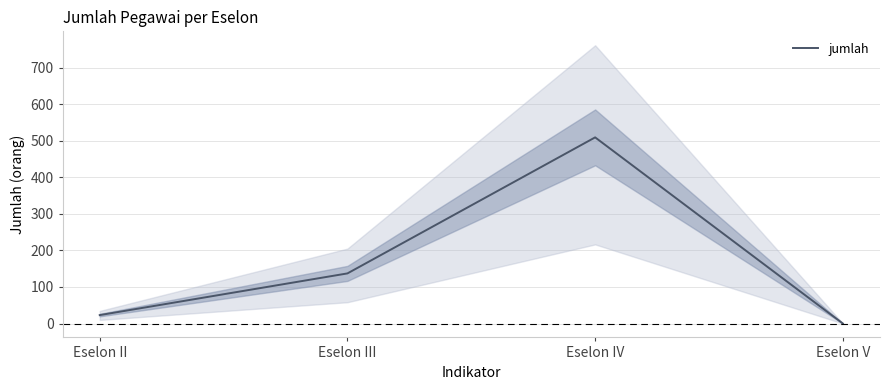

What is the label of the 3rd point from the right?

Eselon III